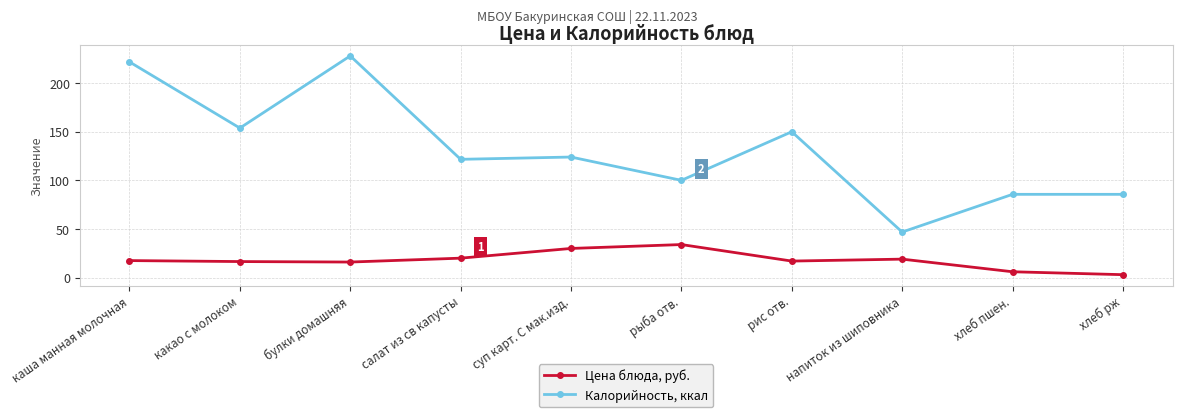

Where does the Калорийность, ккал series first go above 124?

каша манная молочная